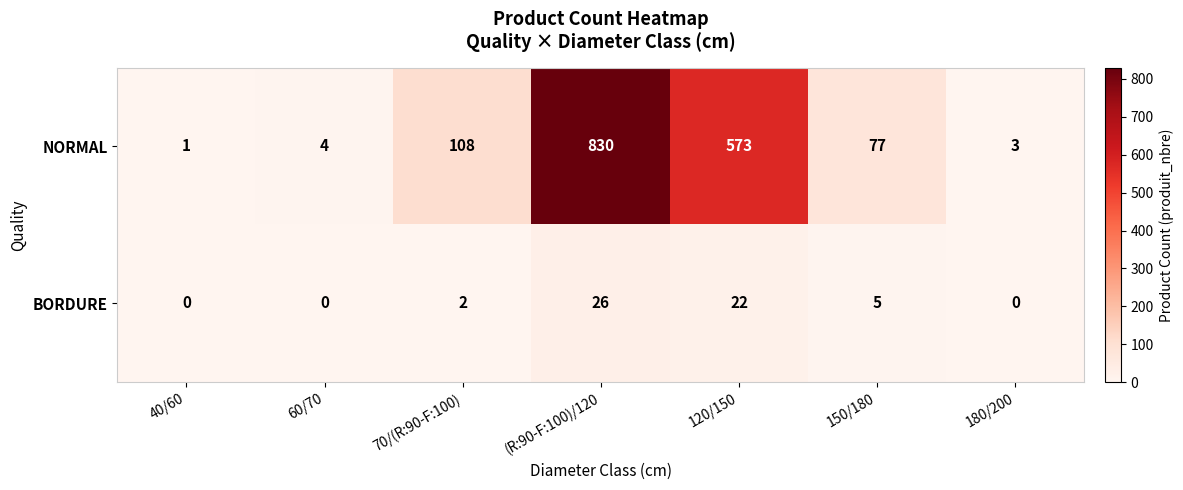

Reading left to right, transcribe all the data shown in this chart.

NORMAL: 1	4	108	830	573	77	3
BORDURE: 0	0	2	26	22	5	0